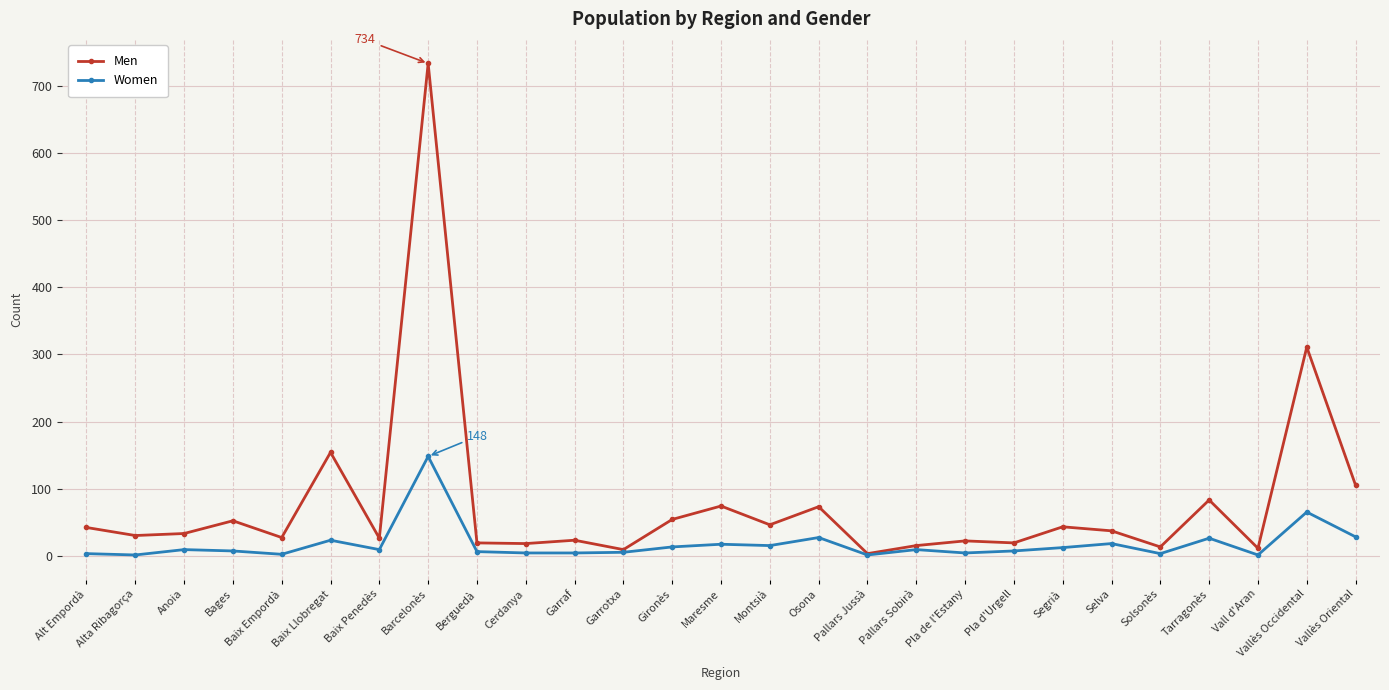

What is the label of the 21st point from the left?

Segrià